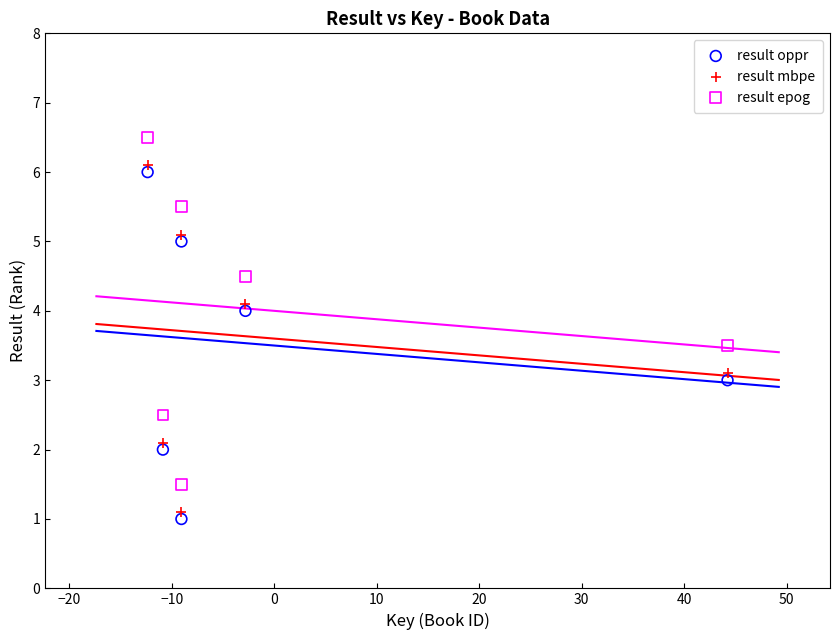

Which series contains the highest Y value?

result epog